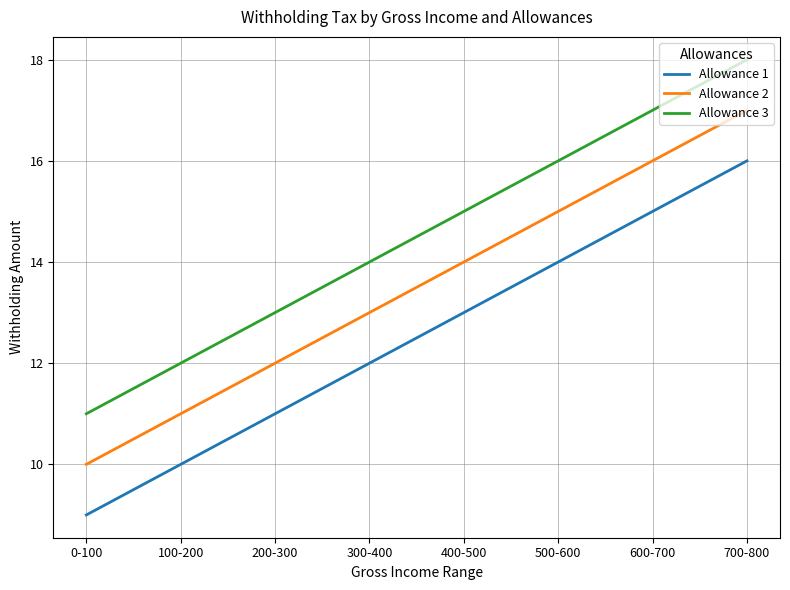

True or false: Allowance 1 has more than 1 points higher than both neighbors.

False